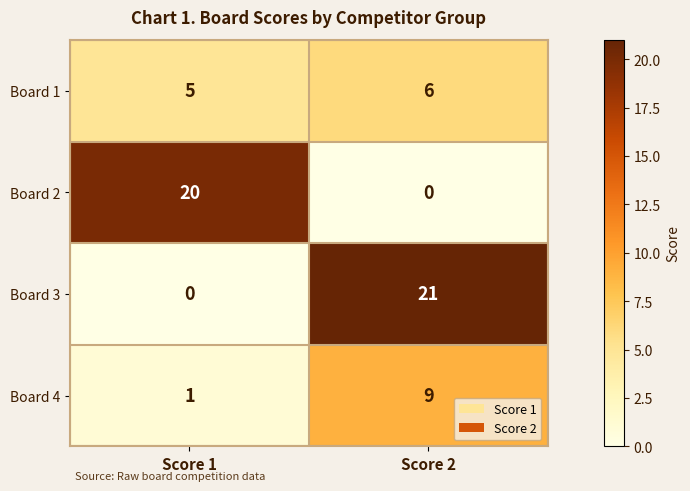

Reading right to left, transcribe all the data shown in this chart.

Board 1: Score 2=6	Score 1=5
Board 2: Score 2=0	Score 1=20
Board 3: Score 2=21	Score 1=0
Board 4: Score 2=9	Score 1=1